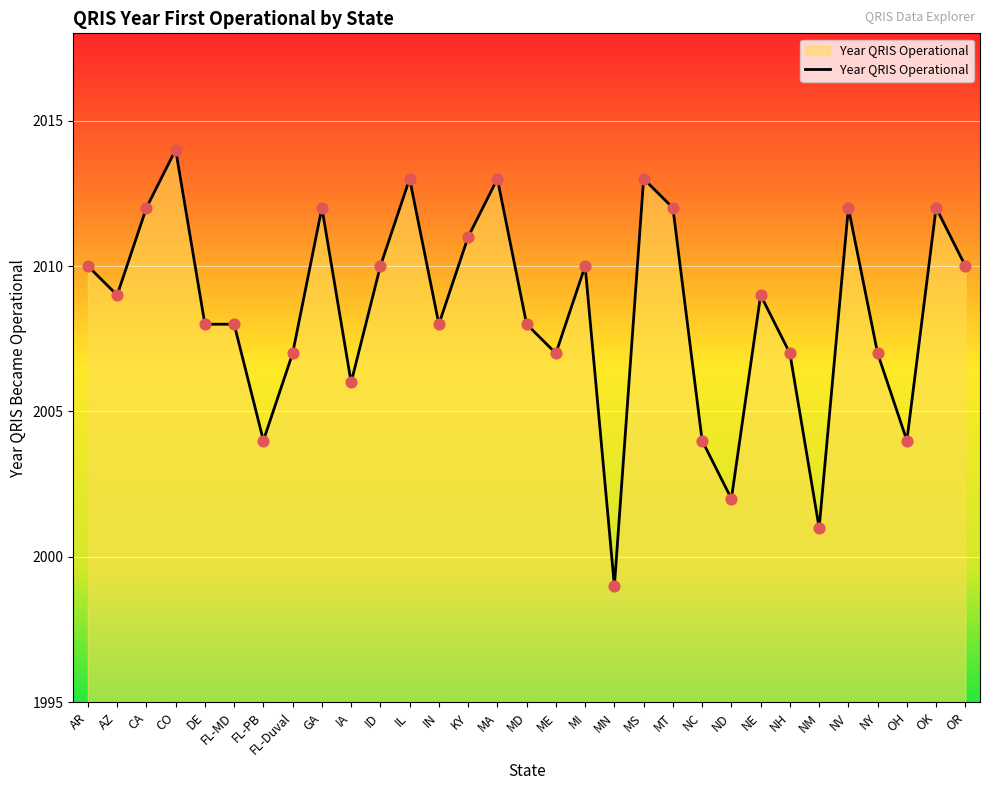

What is the ratio of the value at FL-MD to the value at CA?

1.0